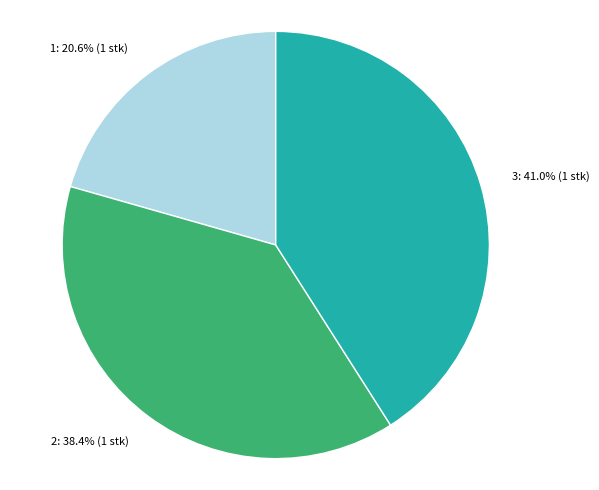

Does 2: 38.4% (1 stk) account for over 50% of the chart?

No